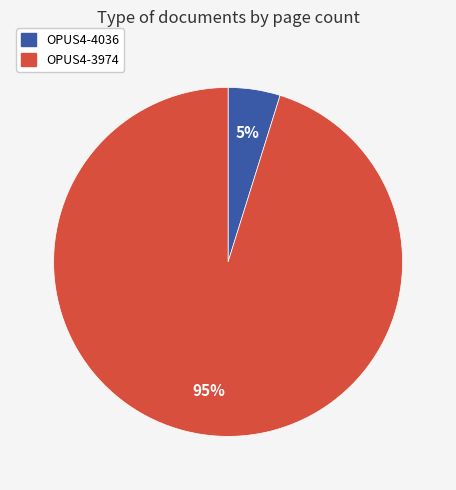

Rank the categories by value from lowest to highest.

OPUS4-4036, OPUS4-3974